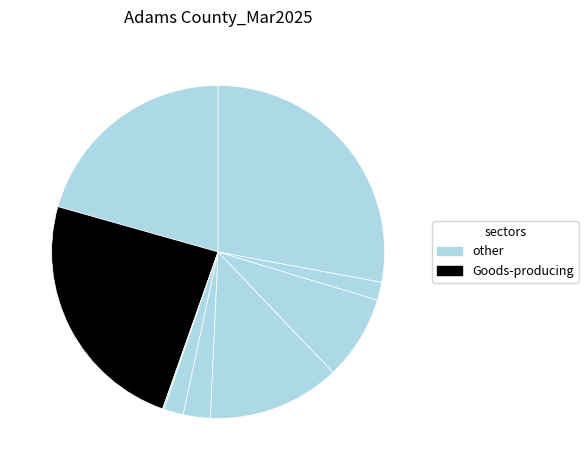

Count the number of slices in the pie.

9